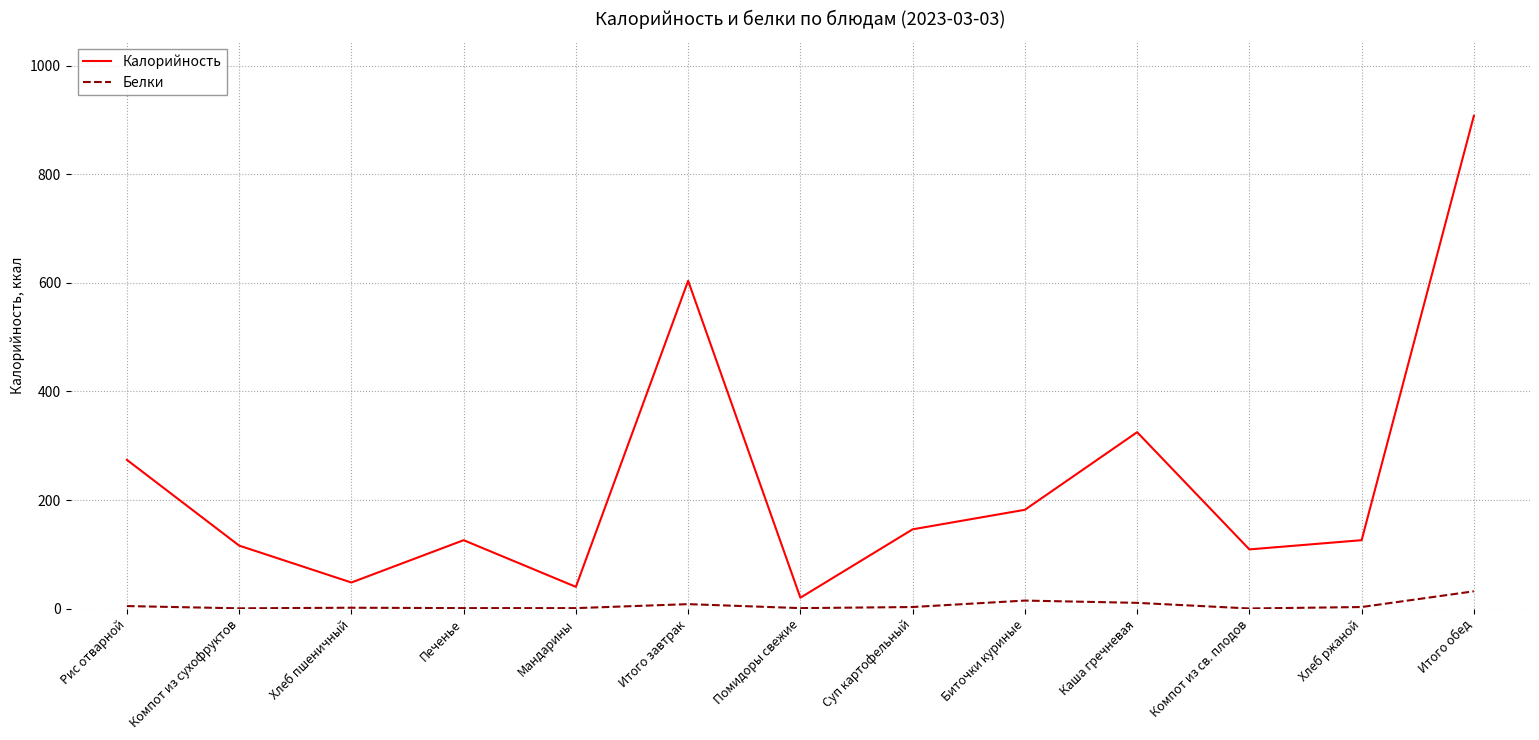

True or false: Белки and Калорийность intersect in this chart.

False